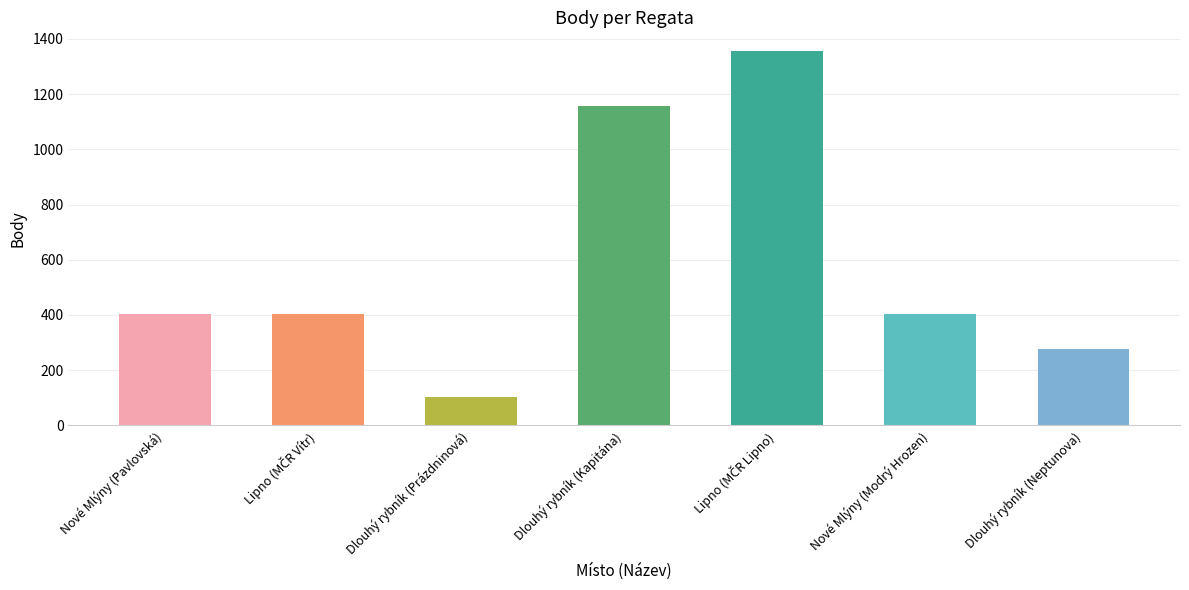

What is the label of the 2nd bar from the right?

Nové Mlýny (Modrý Hrozen)